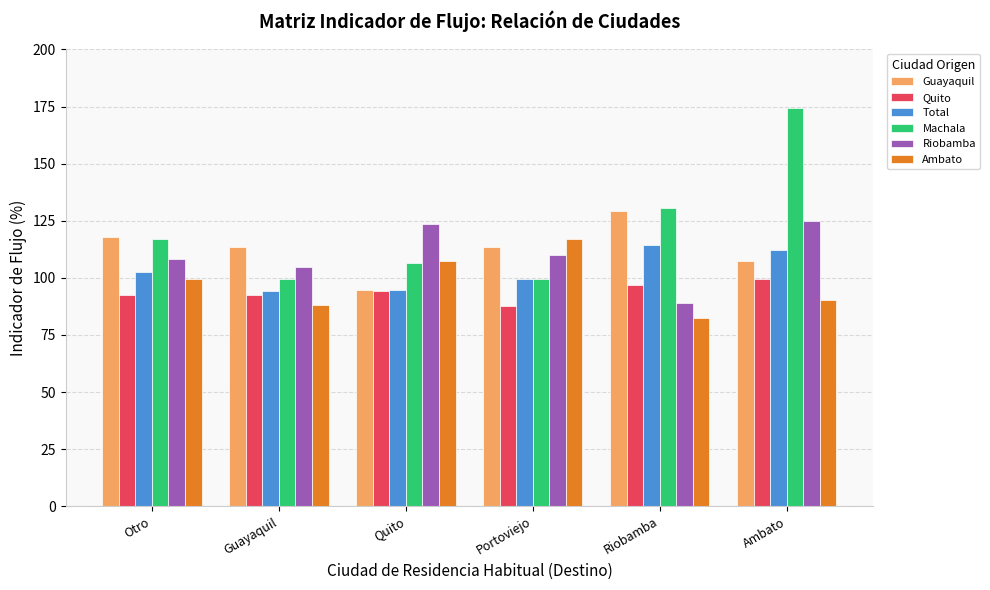

Which series has the largest total across all categories?

Machala